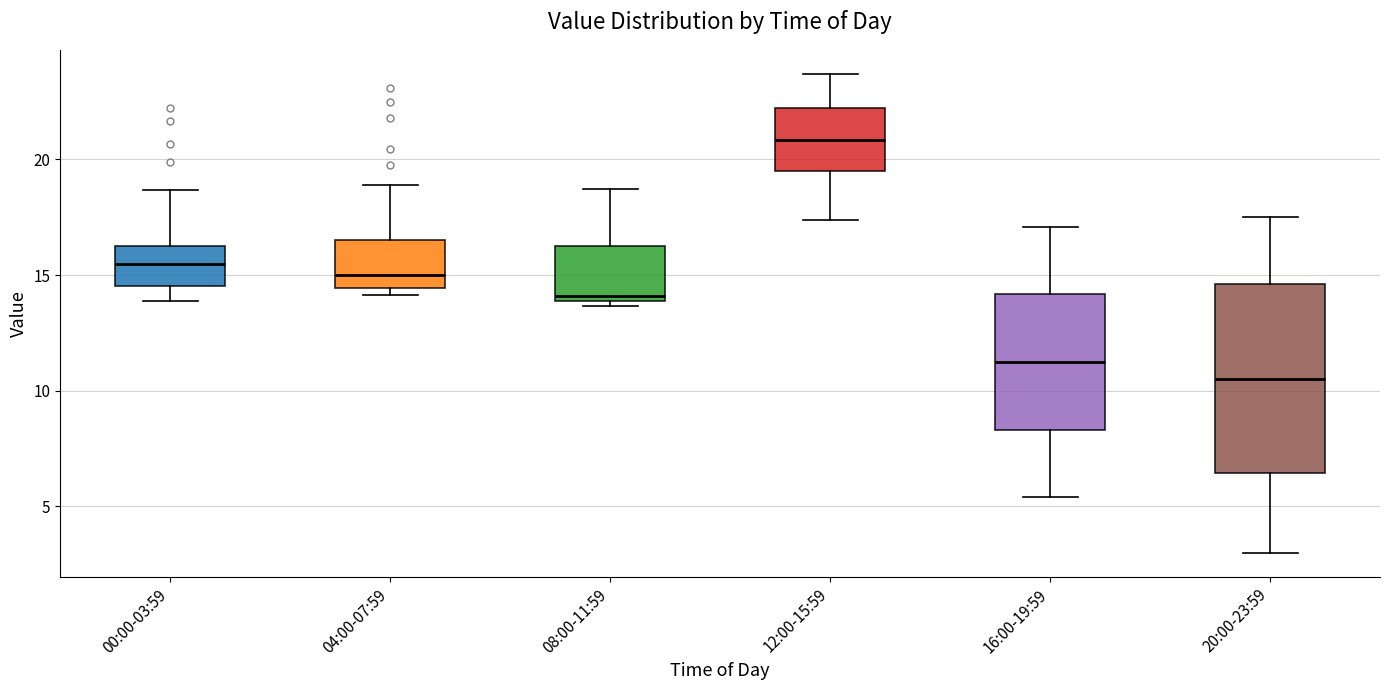

Reading left to right, read every box against the y-axis: the position of its median line, the range the box covers, and the ends of its whiskers. The values are not printed on the chart, so give them approximately, as read against the axis.

00:00-03:59: median 15.5, box 14.5 to 16.5, whiskers 14.0 to 18.5
04:00-07:59: median 15.0, box 14.5 to 16.5, whiskers 14.0 to 19.0
08:00-11:59: median 14.0 (just above the box's lower edge), box 14.0 to 16.5, whiskers 13.5 to 18.5
12:00-15:59: median 21.0, box 19.5 to 22.0, whiskers 17.5 to 23.5
16:00-19:59: median 11.5, box 8.5 to 14.0, whiskers 5.5 to 17.0
20:00-23:59: median 10.5, box 6.5 to 14.5, whiskers 3.0 to 17.5